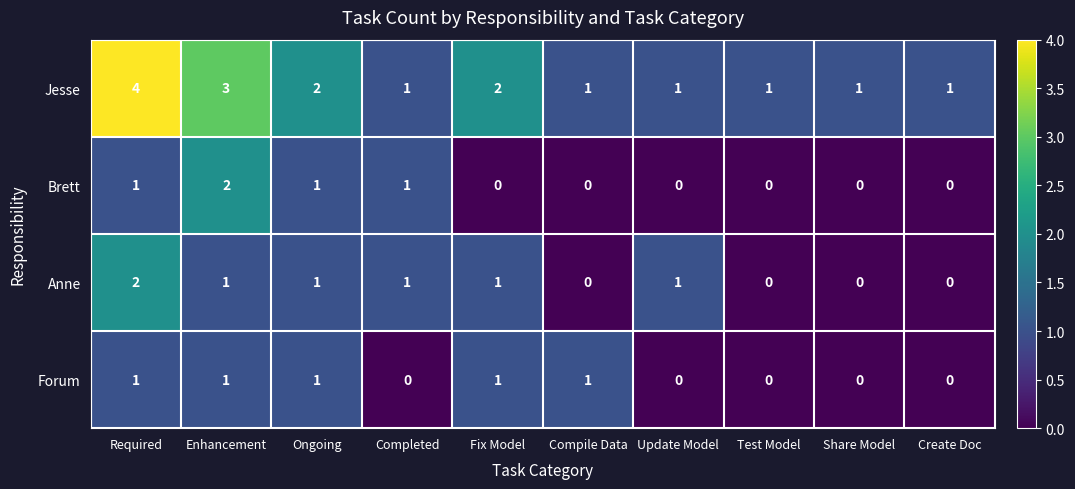

Where does the Anne series first go above 1?

Required